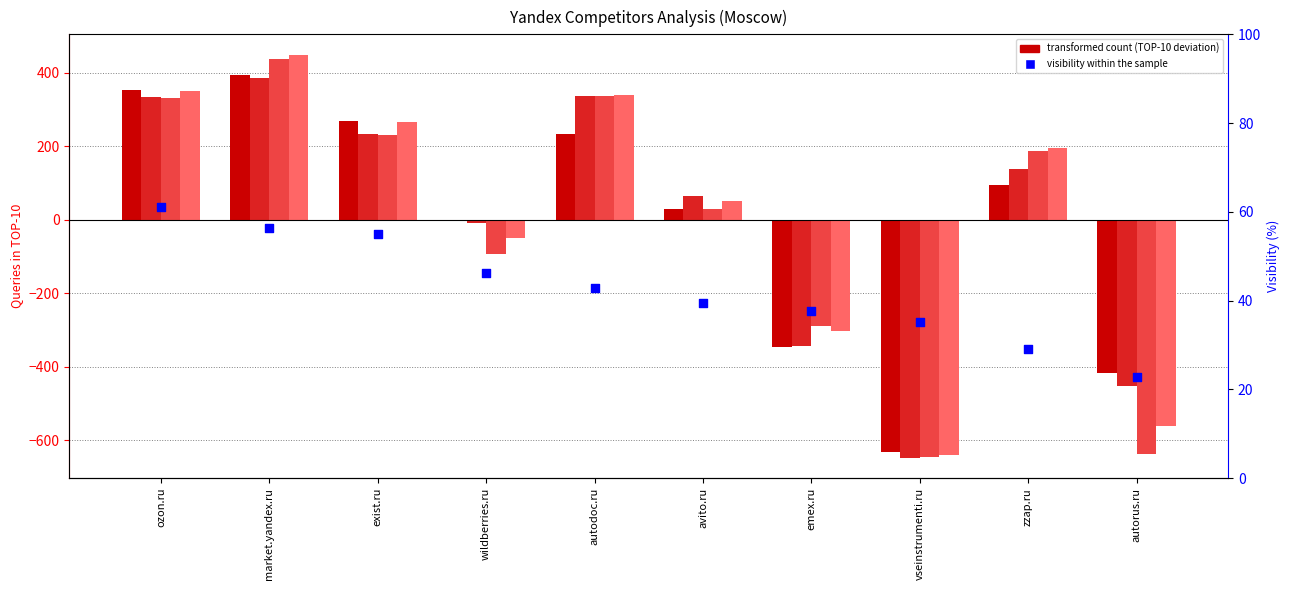

At how many categories does at least one series exceed 1?

10